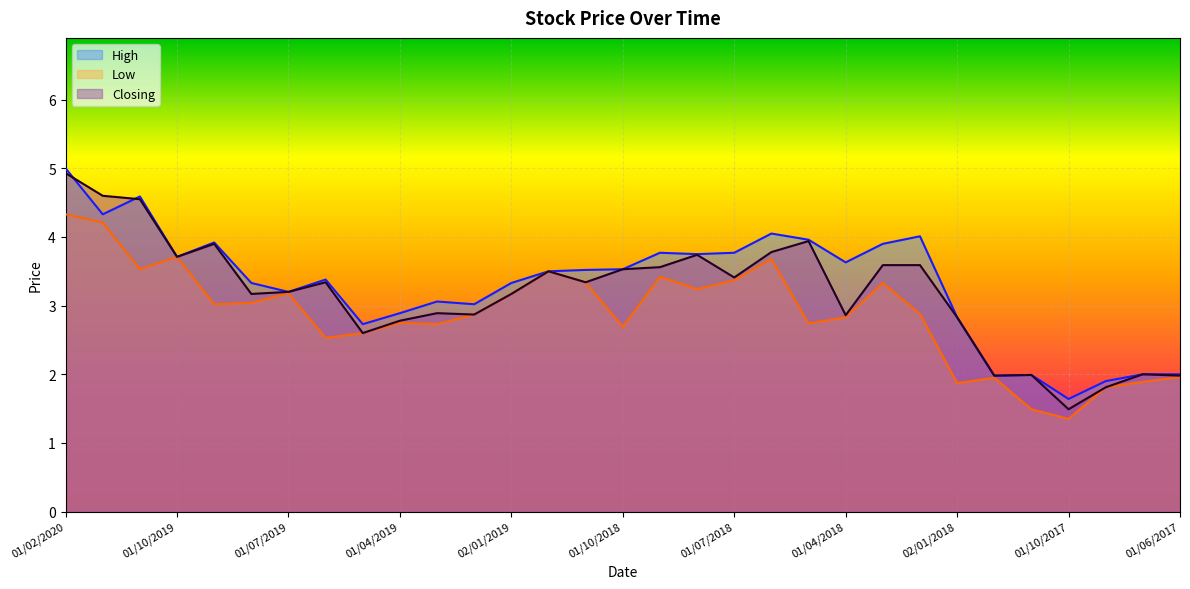

Where is Low nearest to the value 2?

01/06/2017